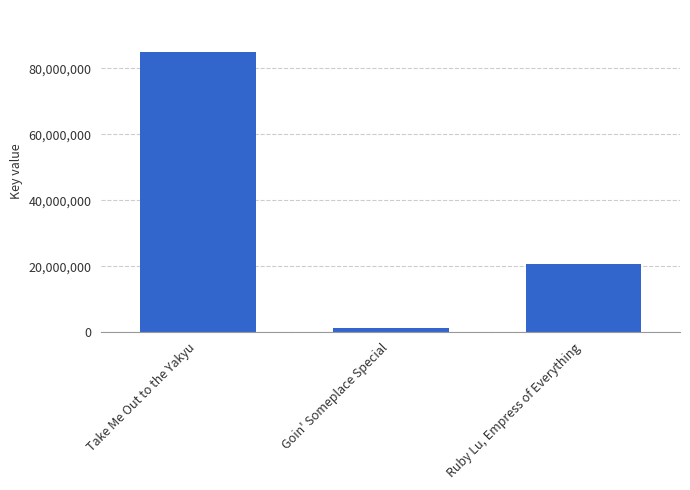

What is the minimum value shown in the chart?

1151984